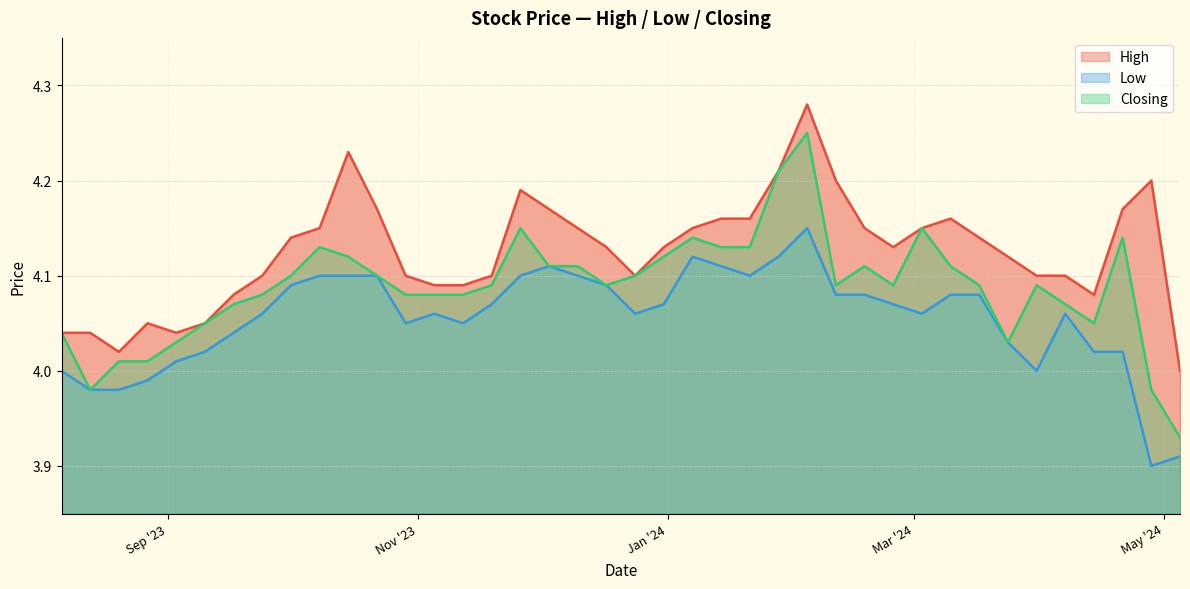

What is the minimum value shown in the chart?

3.9